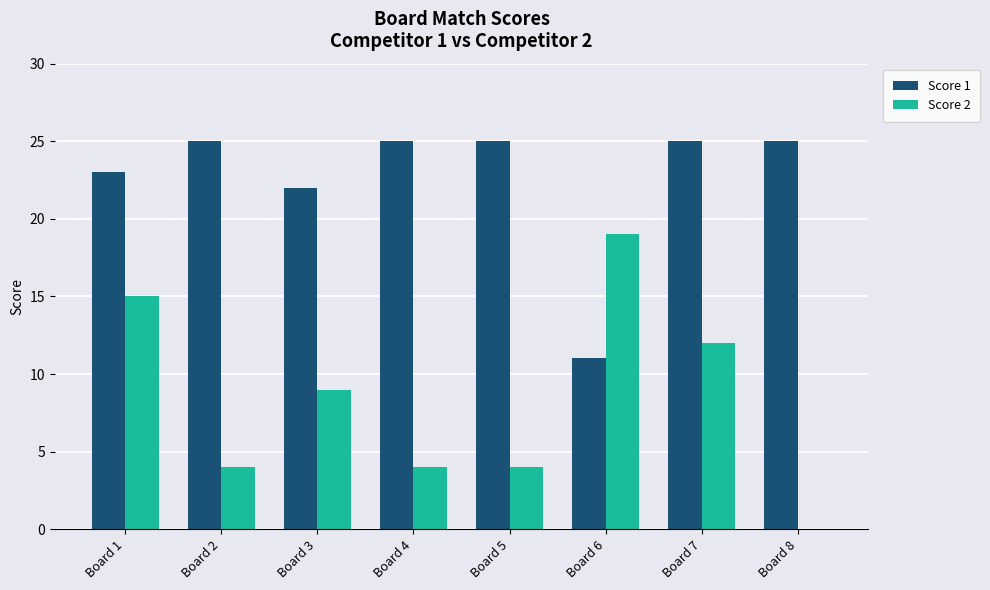

Which series has the largest total across all categories?

Score 1